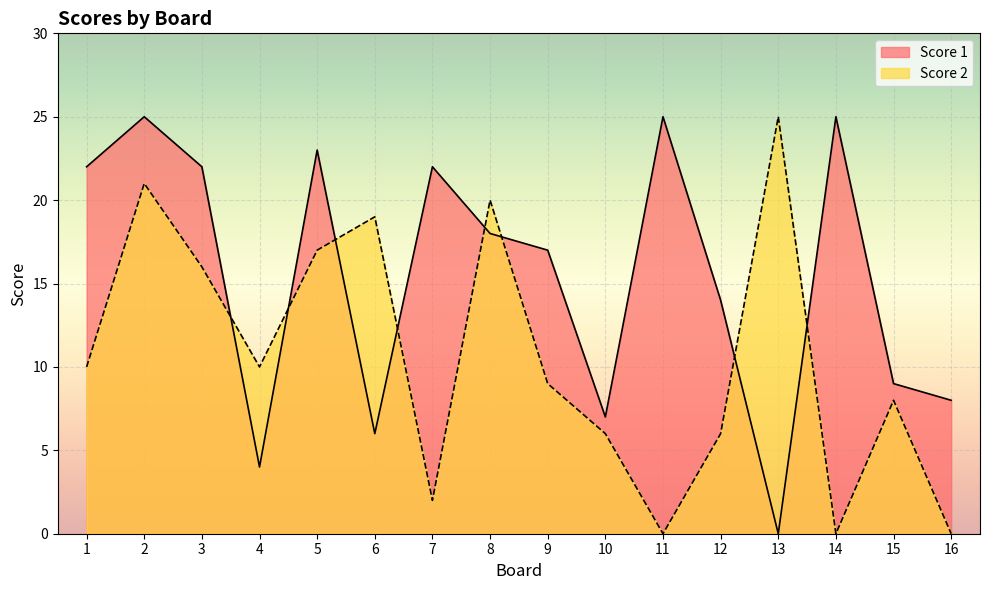

At 15, list the series in order from smallest to largest.

Score 2, Score 1